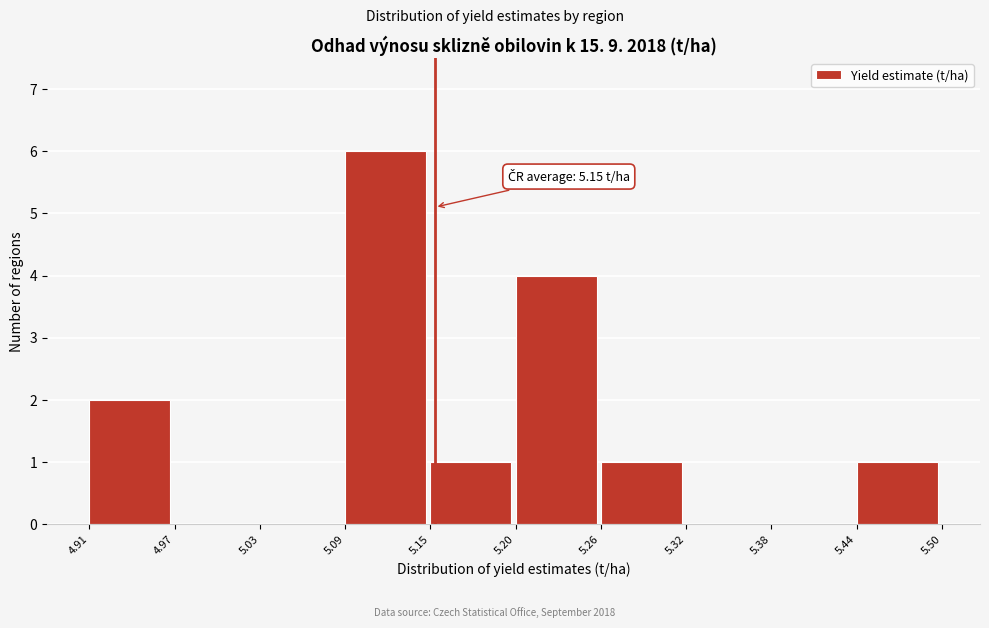

Over which range of the x-axis is the bar tallest?

5.09 to 5.15